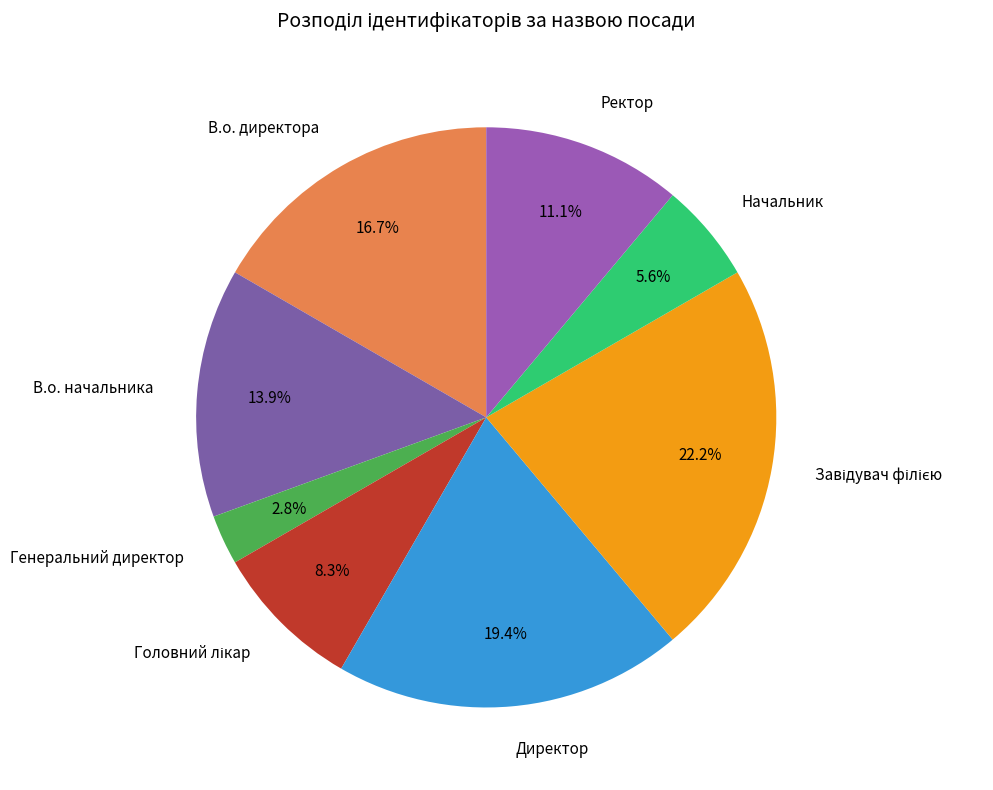

Is Генеральний директор the majority of the pie?

No